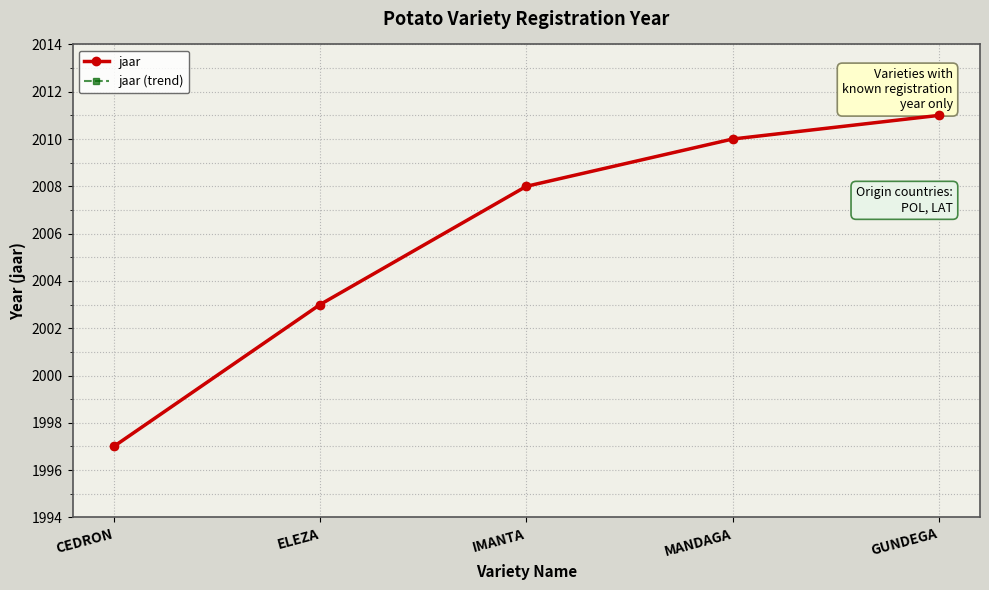

True or false: jaar (trend) and jaar intersect in this chart.

False